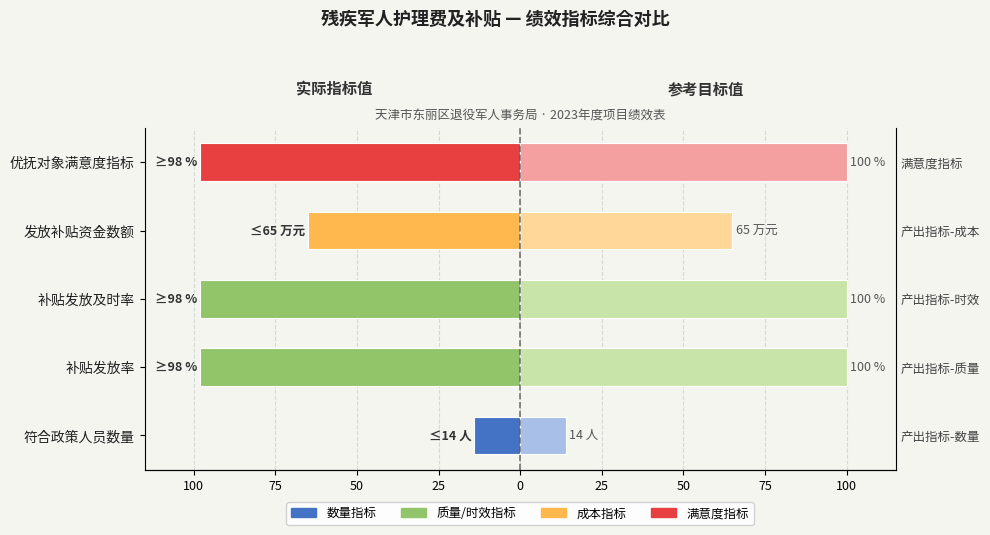

Does the chart contain stacked bars?

No